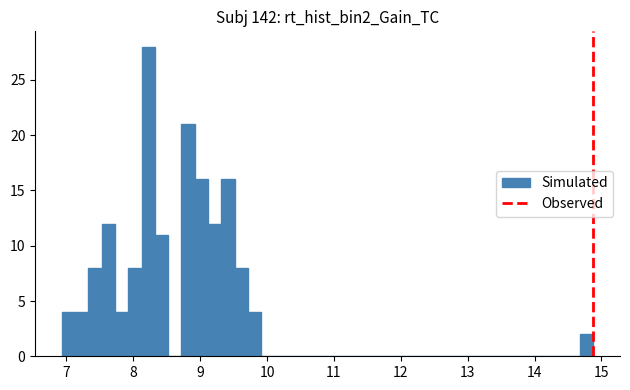

Around what value on the x-axis is the tallest bar? Give the approximate position of its centre, as read against the axis.

8.2